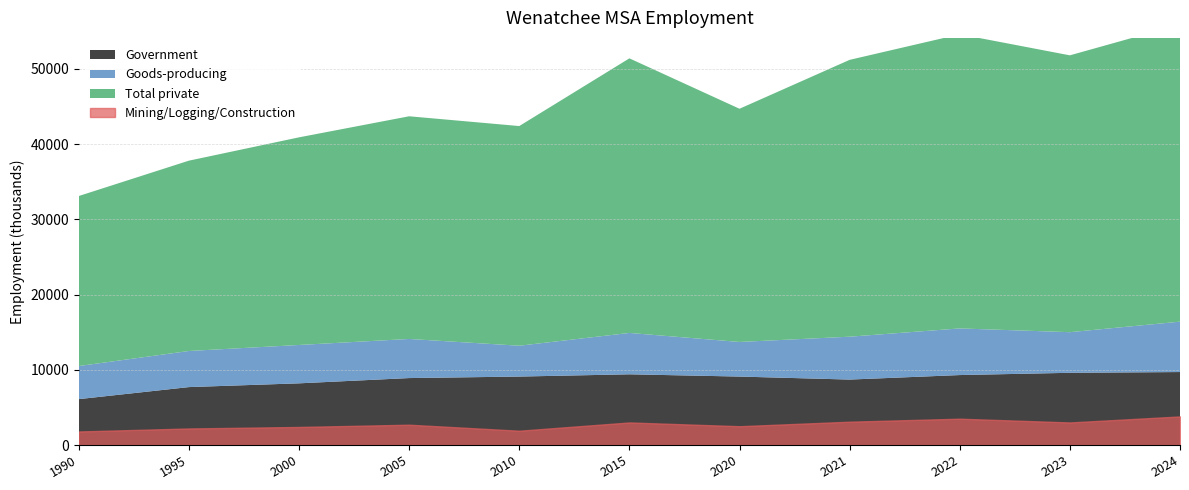

Rank the categories by Goods-producing value from highest to lowest.

2024, 2022, 2021, 2015, 2023, 2005, 2000, 1995, 2020, 1990, 2010